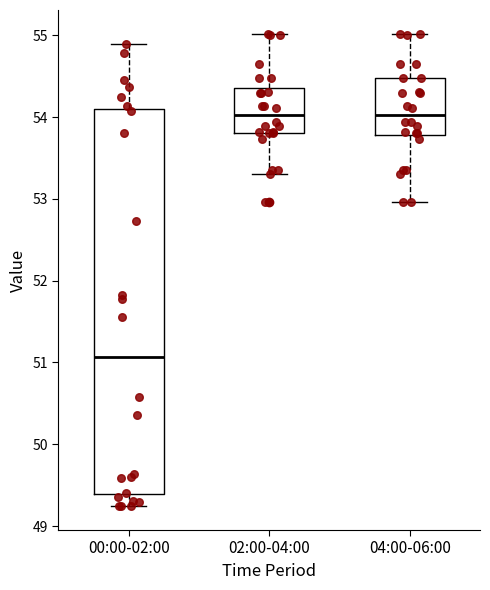

Which box is the tallest, from its lower edge to its upper edge?

00:00-02:00